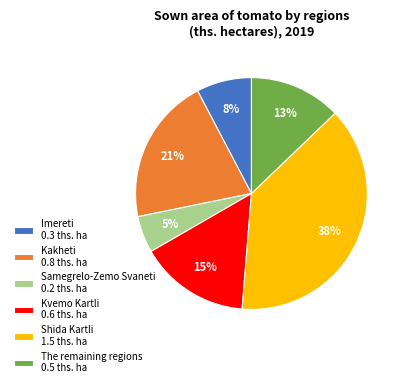

Is Kakheti the majority of the pie?

No